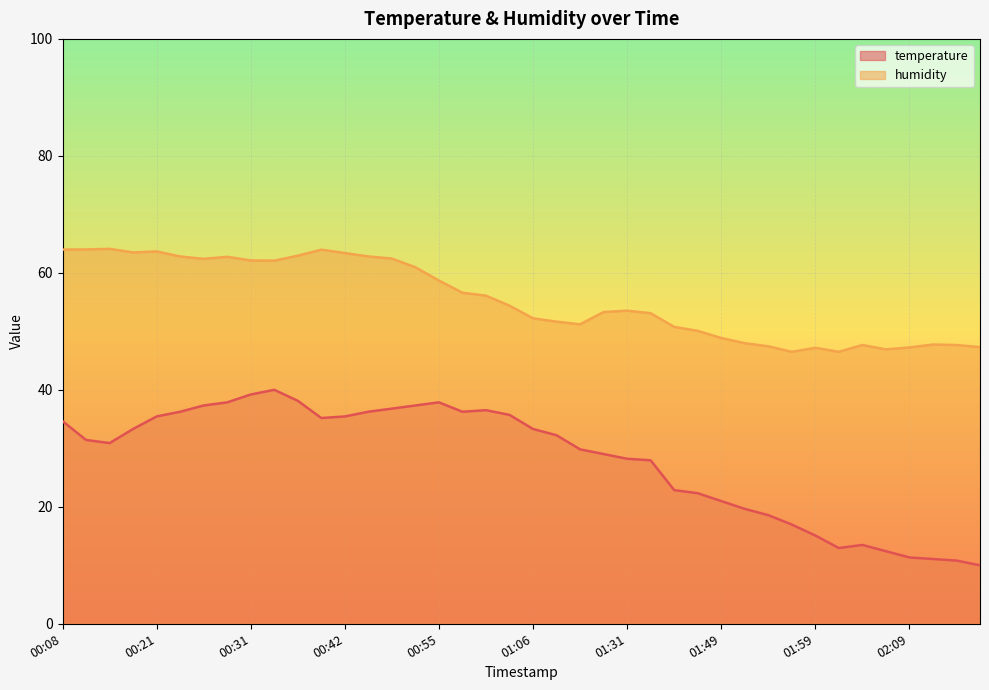

How many lines are shown in the chart?

2